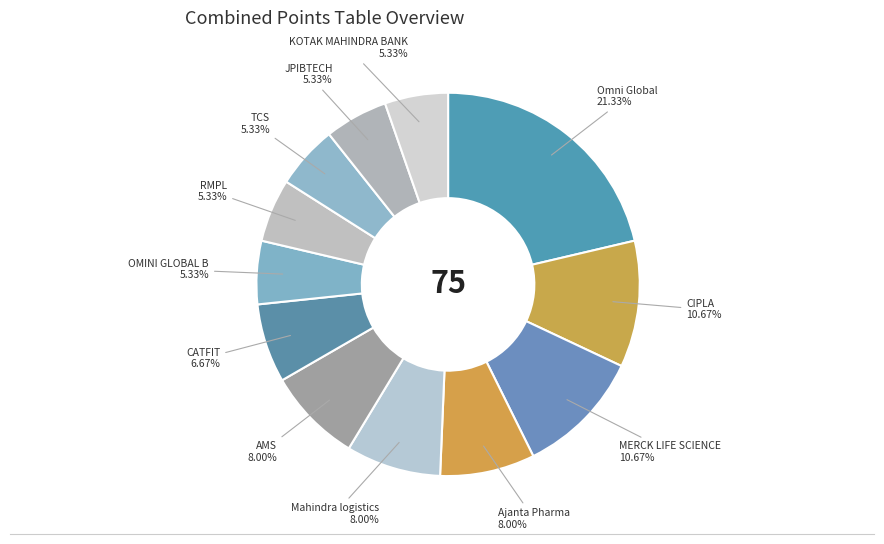

How many segments does this pie chart have?

12